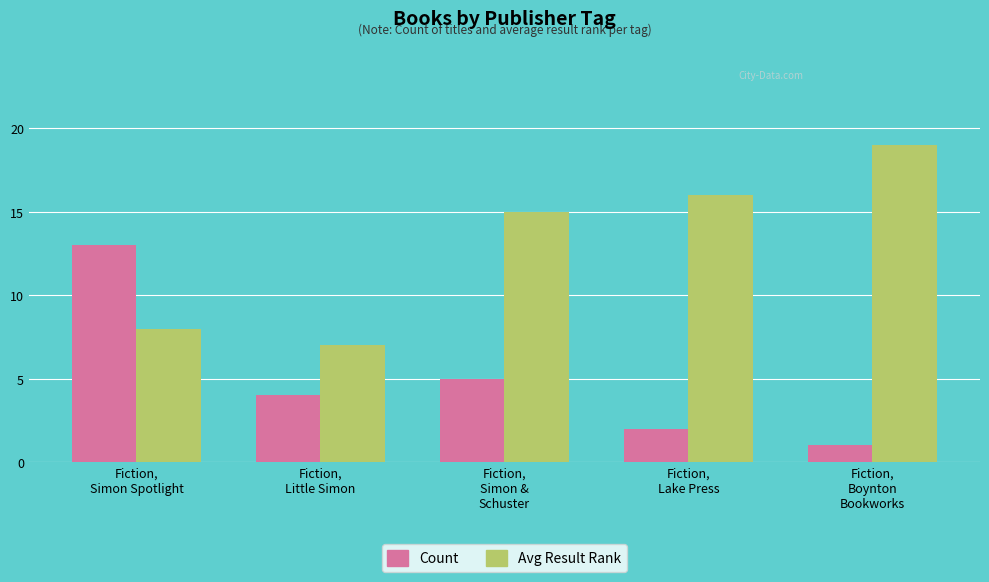

List the series in order of their overall mean, lowest first.

Count, Avg Result Rank